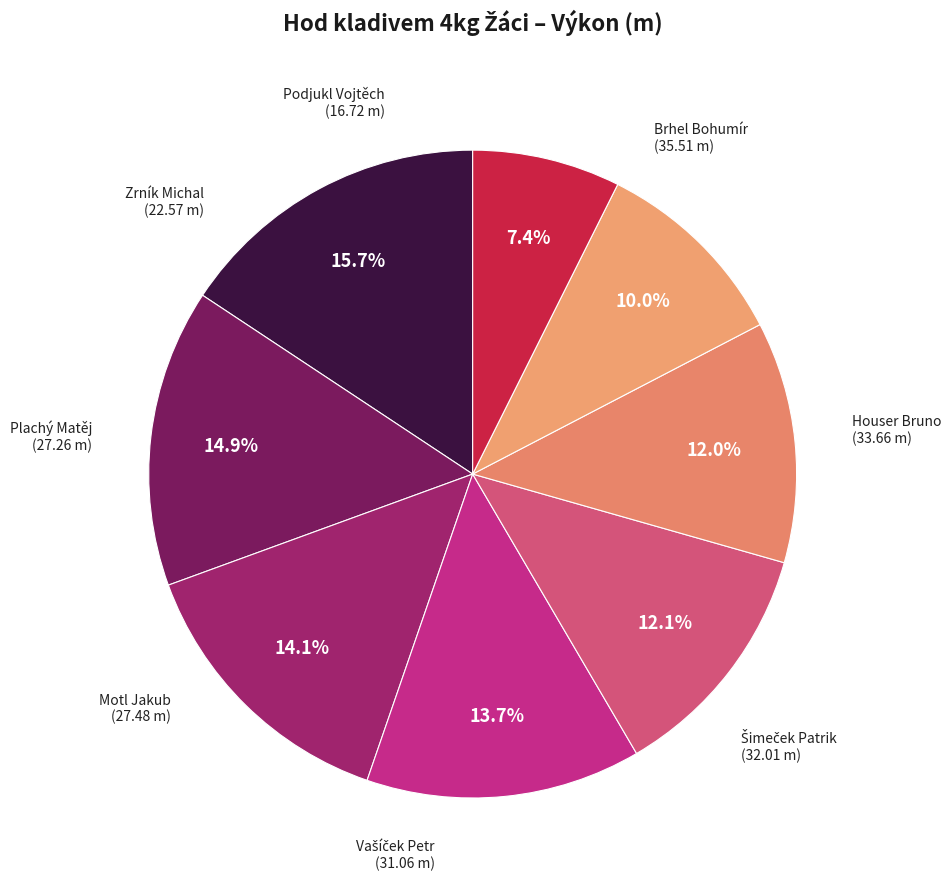

Is there a majority slice in this chart?

No